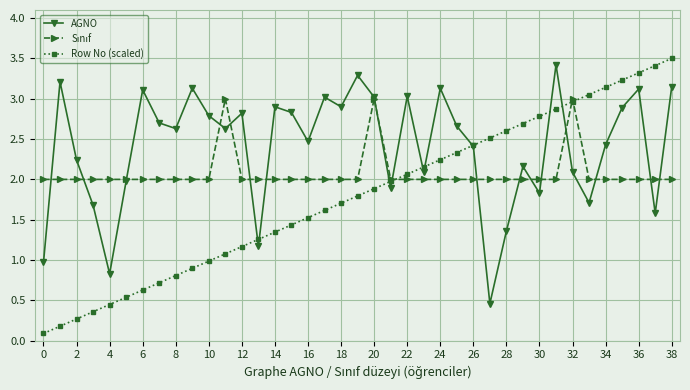

What is the value of the Row No (scaled) point at the 8th from the left?

0.7